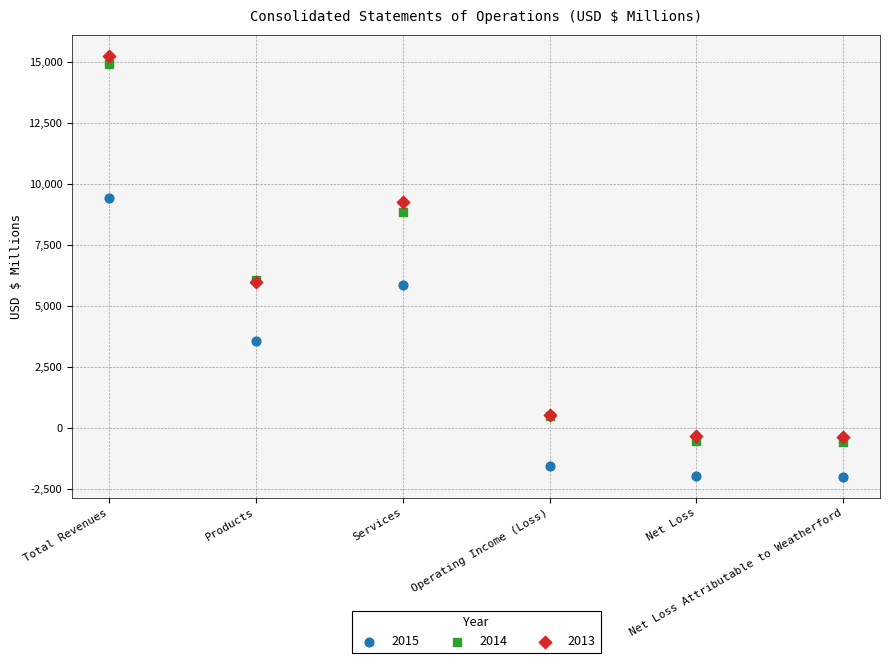

Which series contains the lowest Y value?

2015